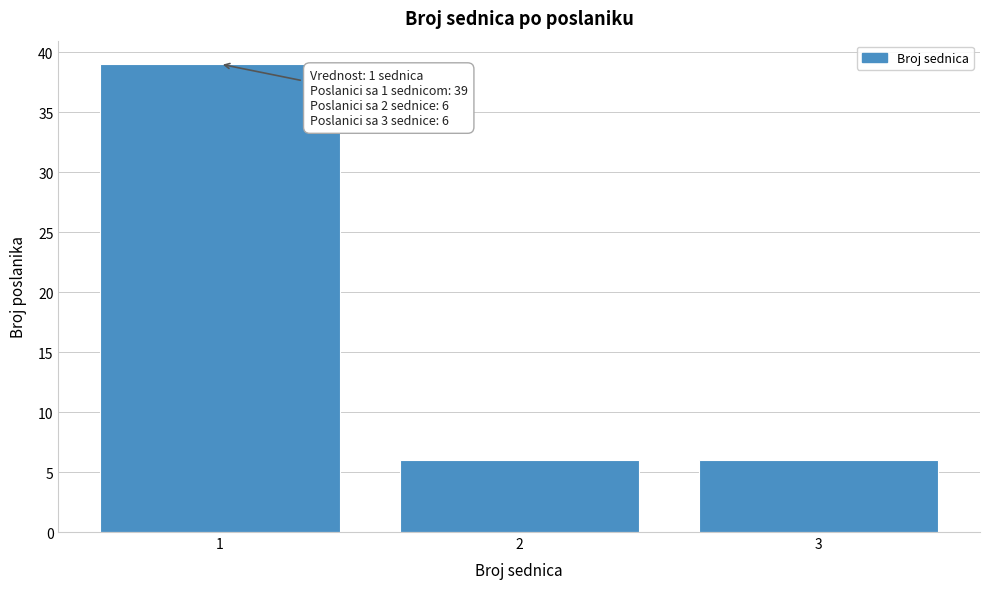

Reading right to left, transcribe all the data shown in this chart.

6	6	39